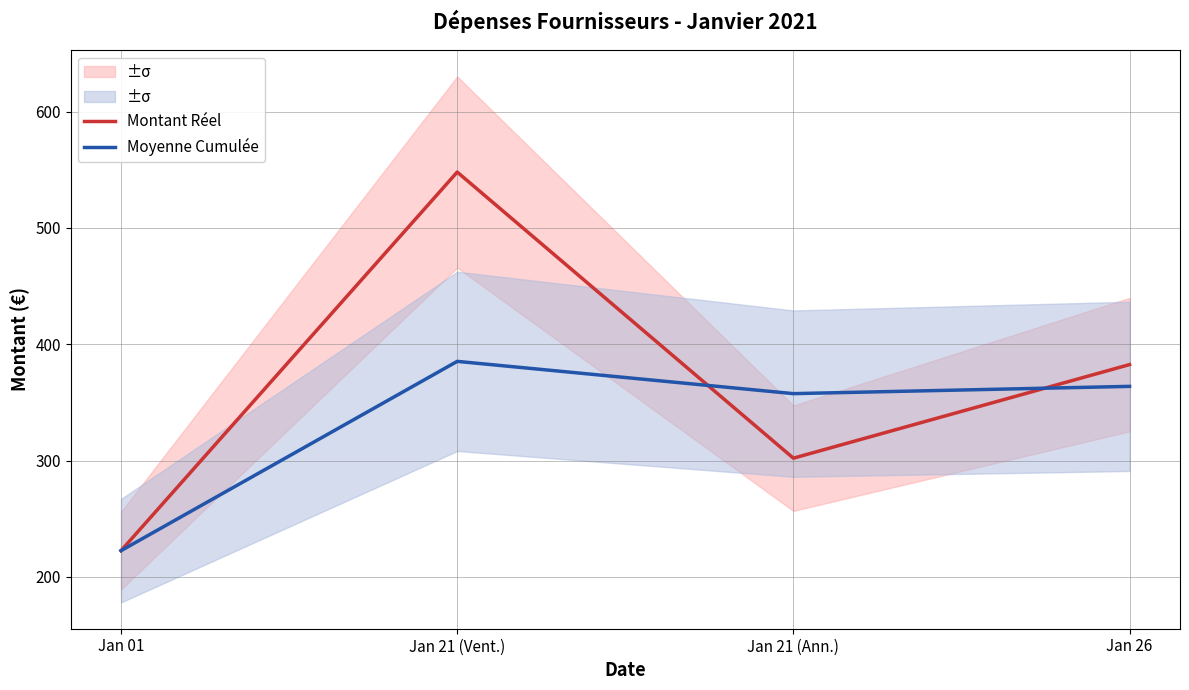

Rank the series by their average value, from highest to lowest.

Montant Réel, Moyenne Cumulée